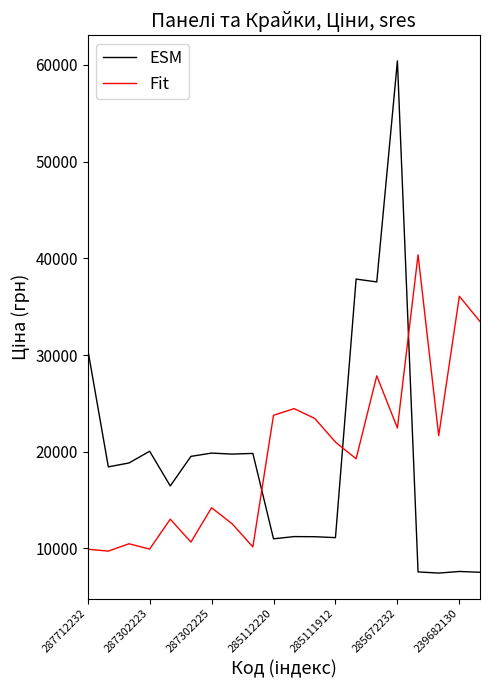

What is the lowest value of the Fit series?

9727.6